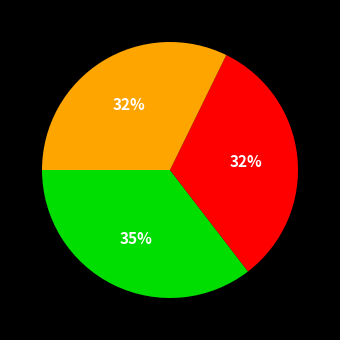

To the nearest percent, what is the difference between the largest and smallest slice percentages?

3%